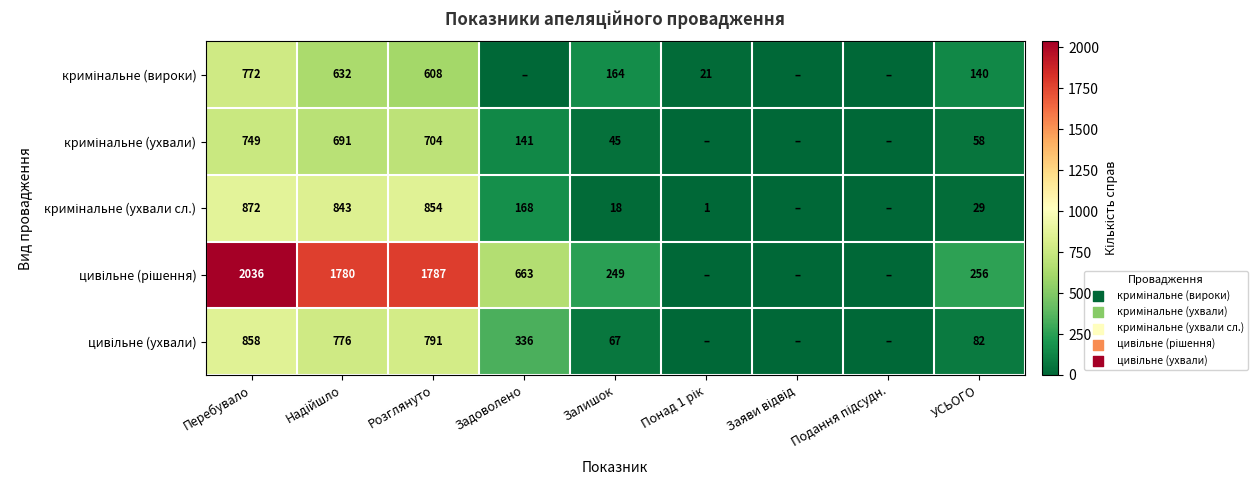

What is the total value across all series at Розглянуто?

4744